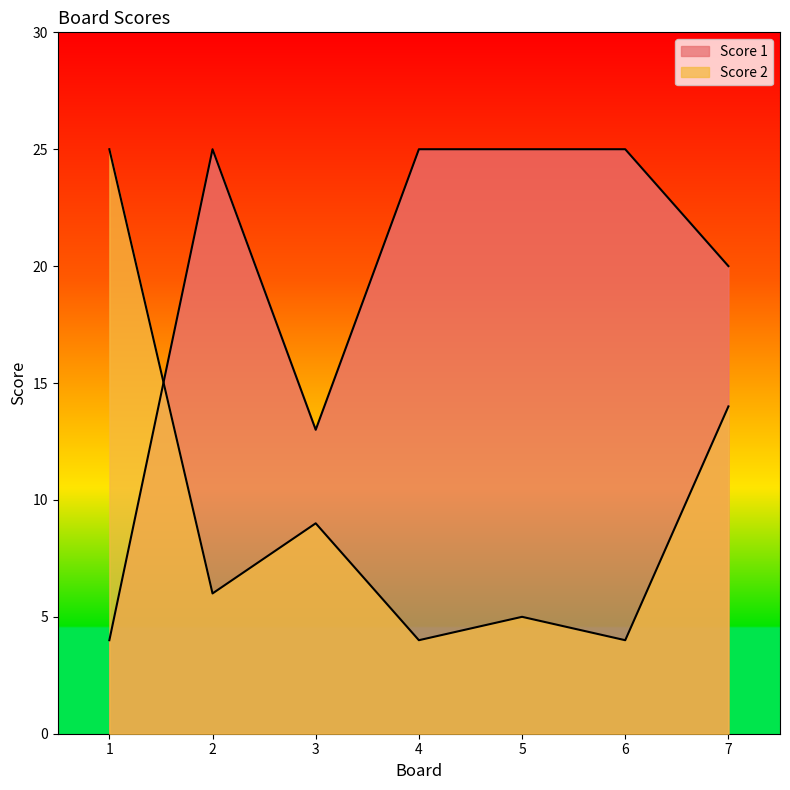

Count the number of categories in the chart.

7